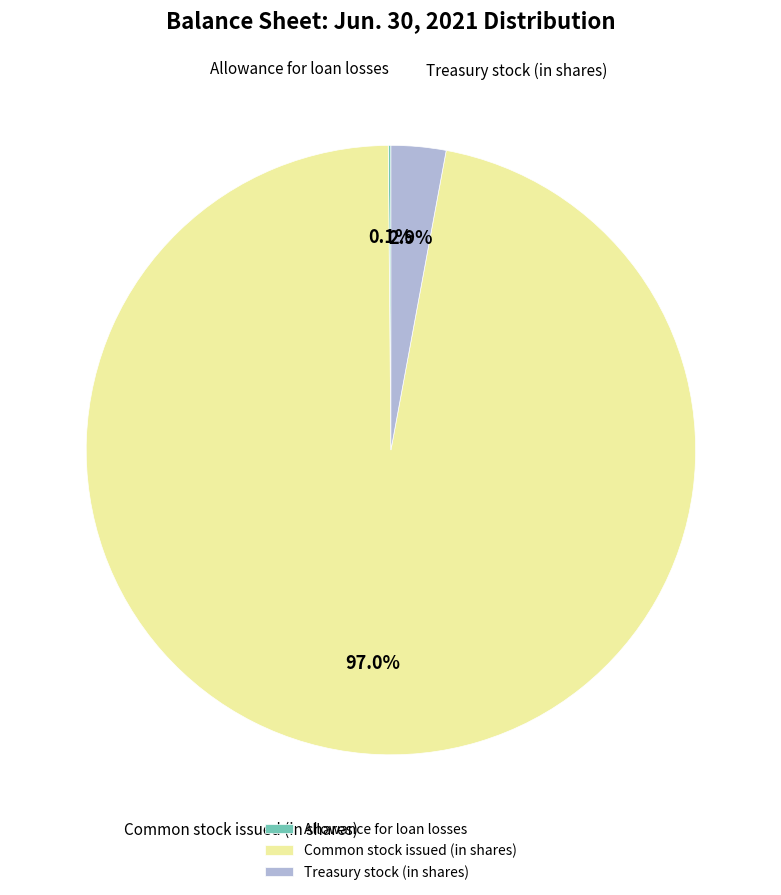

How much of the chart is everything except Common stock issued (in shares)?

3.0%